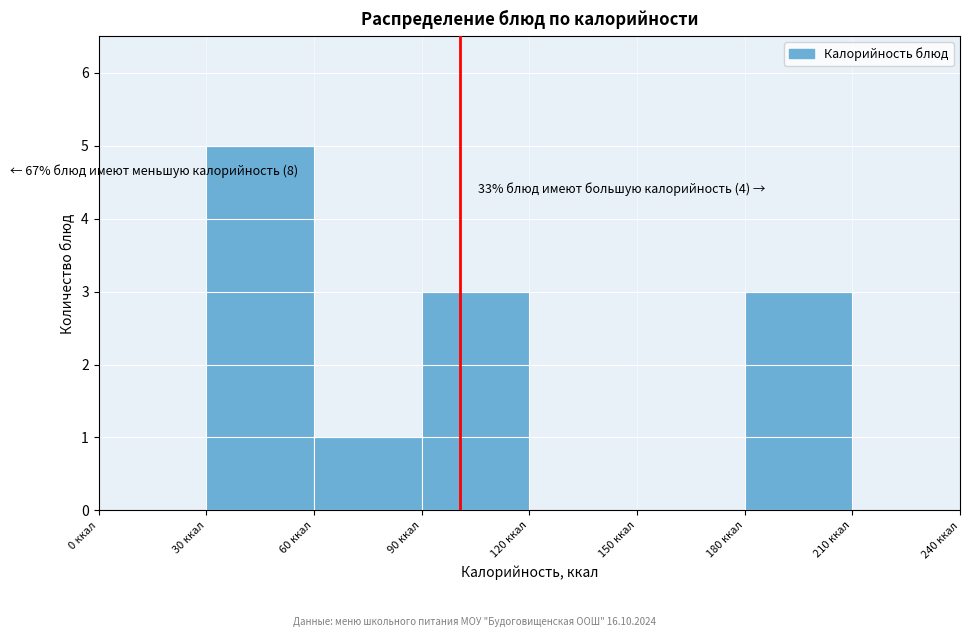

Over which range of the x-axis is the bar tallest?

30 to 60